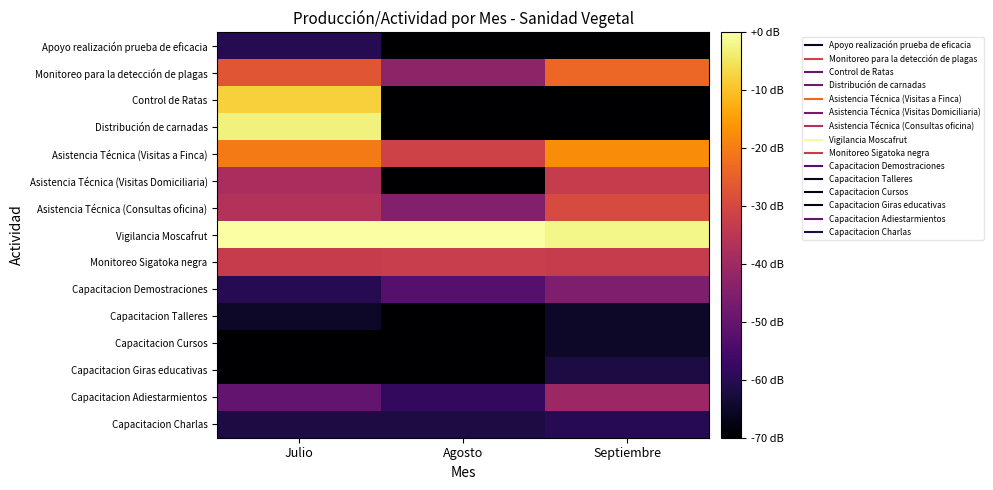

Which series has the largest total across all categories?

Vigilancia Moscafrut